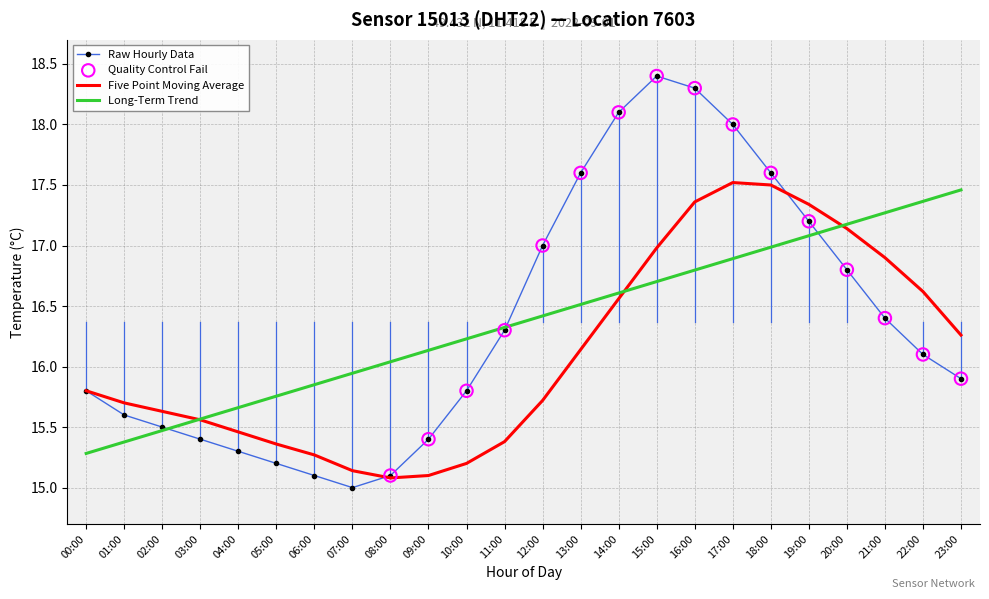

Which series has the widest spread of values?

Raw Hourly Data